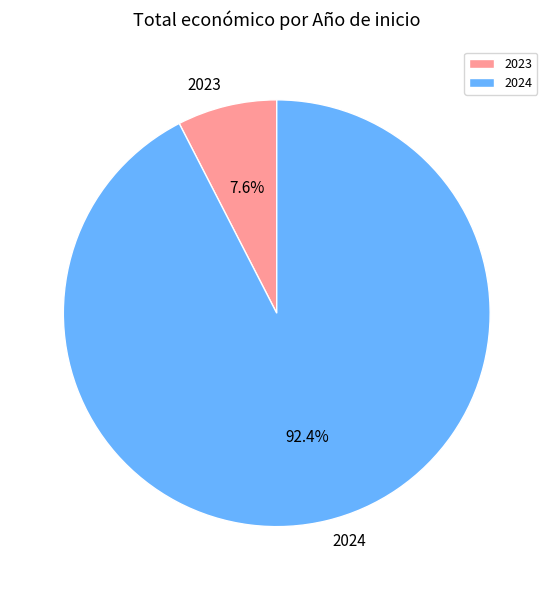

What is the largest slice in the pie chart?

2024